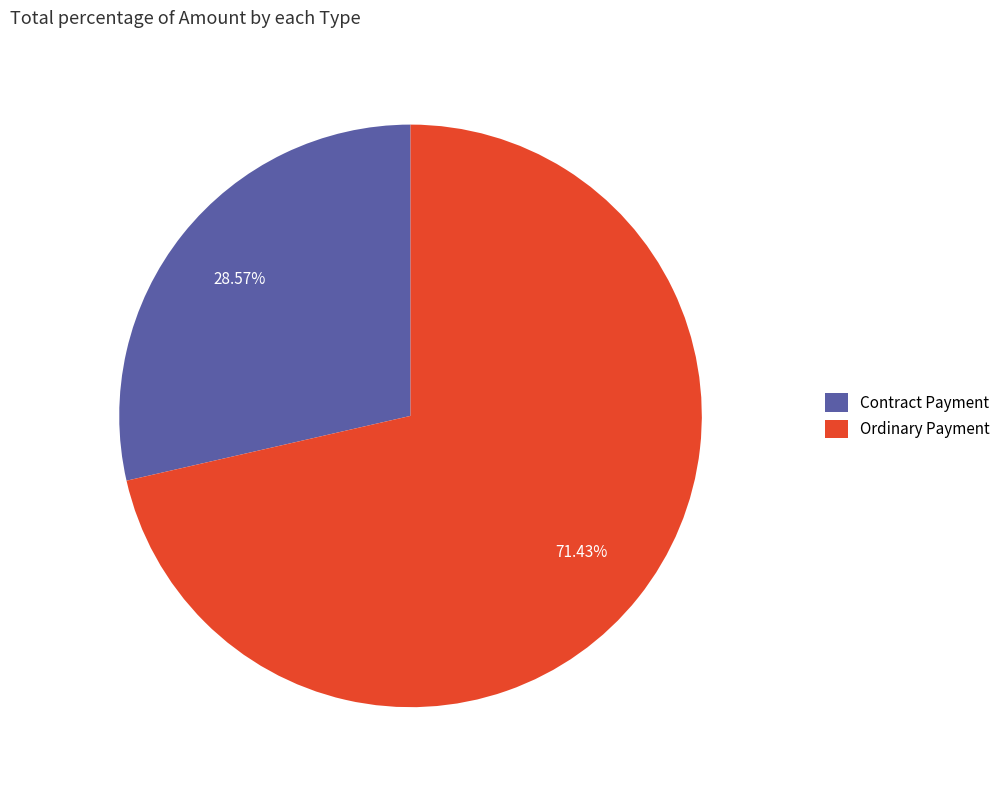

To the nearest percent, what is the combined percentage of Ordinary Payment and Contract Payment?

100%